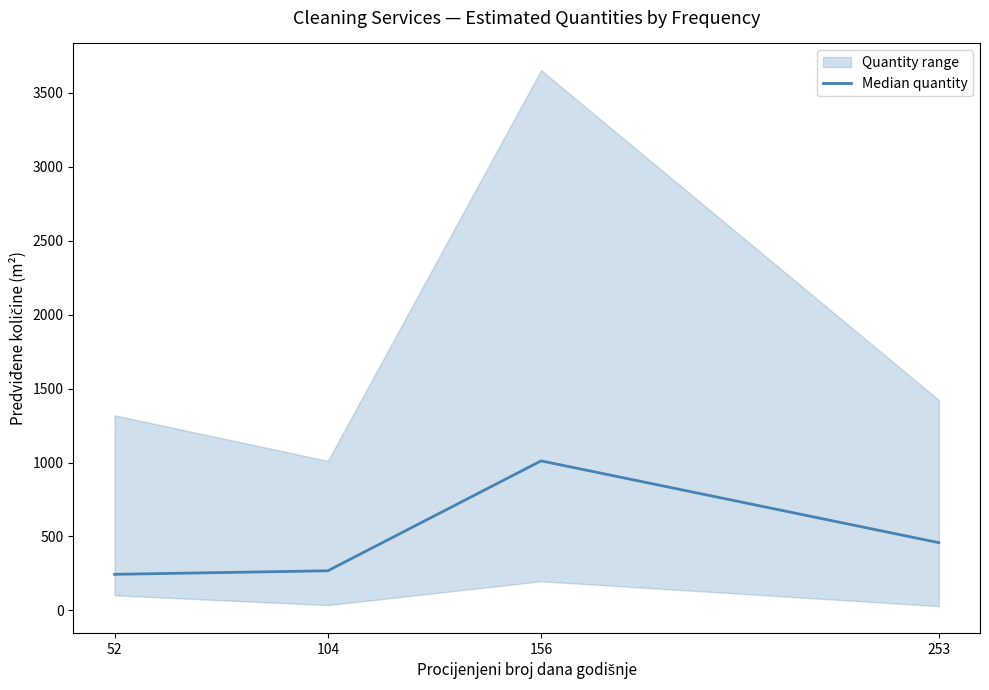

What is the minimum value shown in the chart?

244